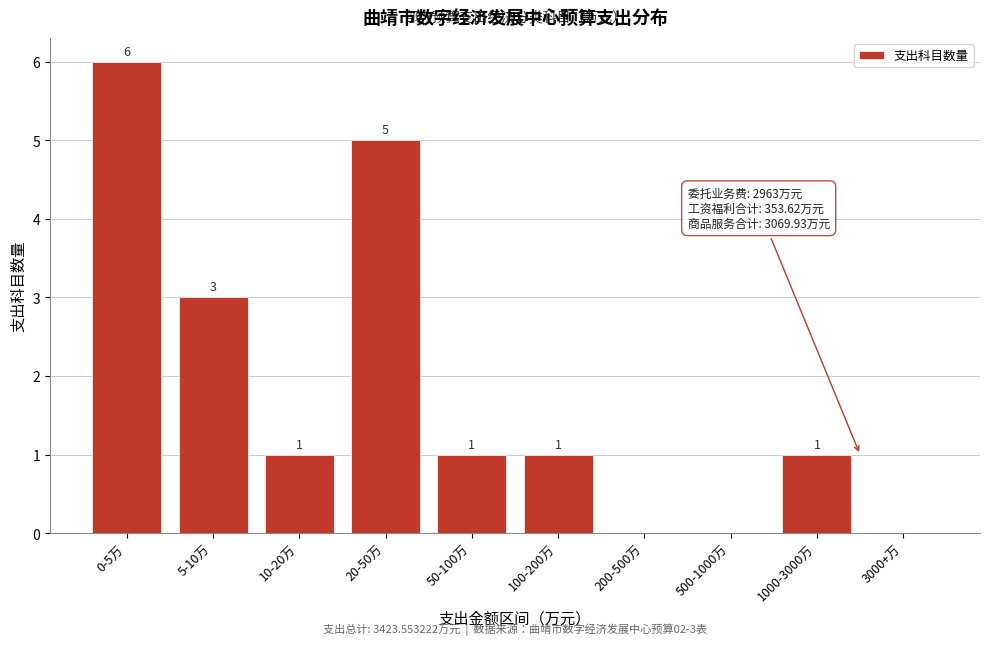

Reading right to left, what are all the values shown in this chart?

3000+万=0	1000-3000万=1	500-1000万=0	200-500万=0	100-200万=1	50-100万=1	20-50万=5	10-20万=1	5-10万=3	0-5万=6